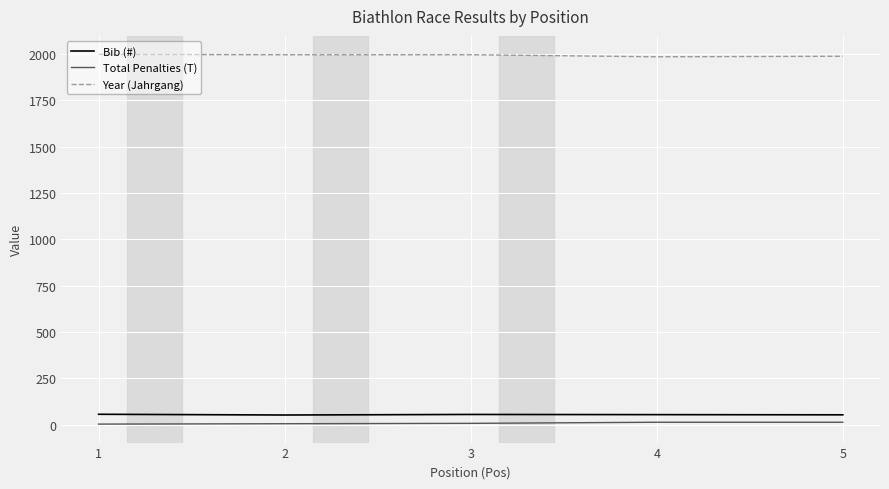

Count the Total Penalties (T) values in the range 6 to 14.

4